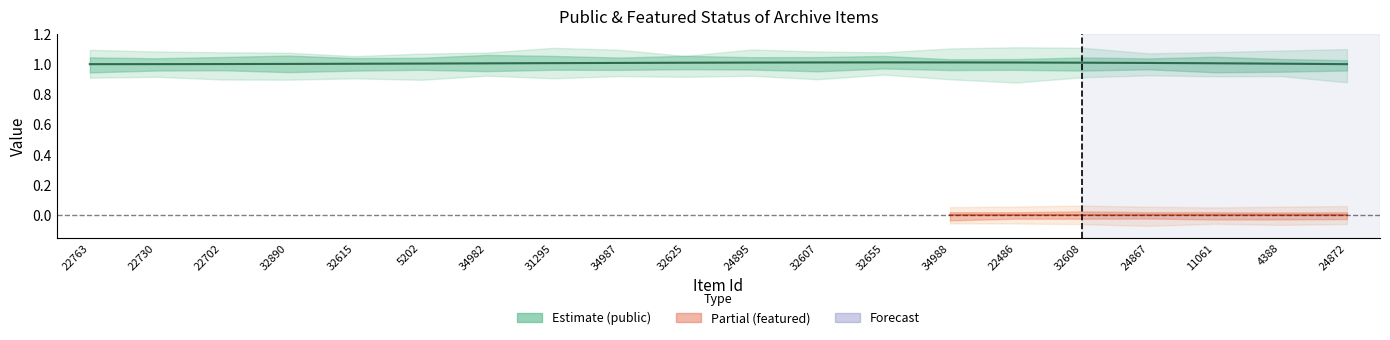

List the labels in order of public value, largest first.

22763, 22730, 22702, 32890, 32615, 5202, 34982, 31295, 34987, 32625, 24895, 32607, 32655, 34988, 22486, 32608, 24867, 11061, 4388, 24872